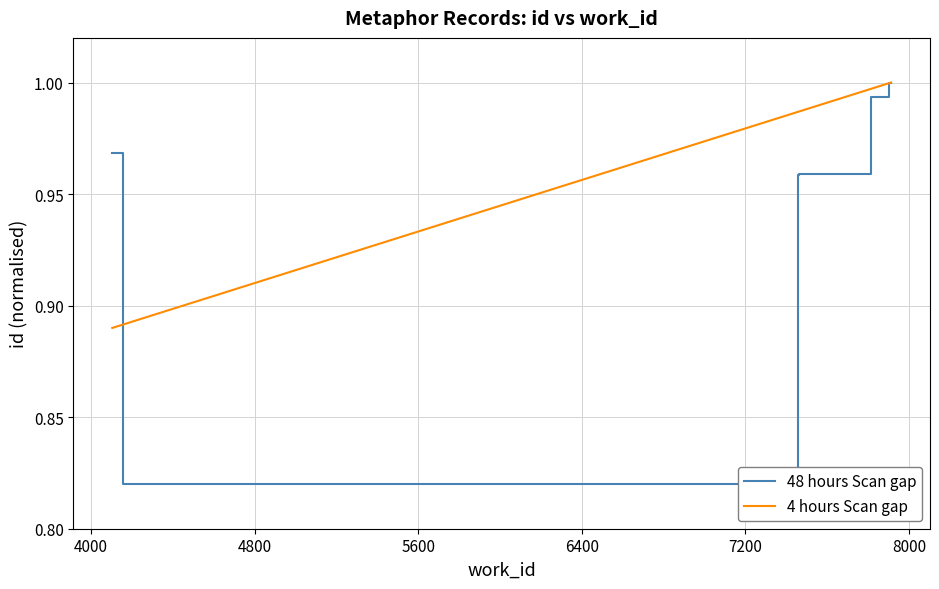

Which series has the largest total across all categories?

4 hours Scan gap